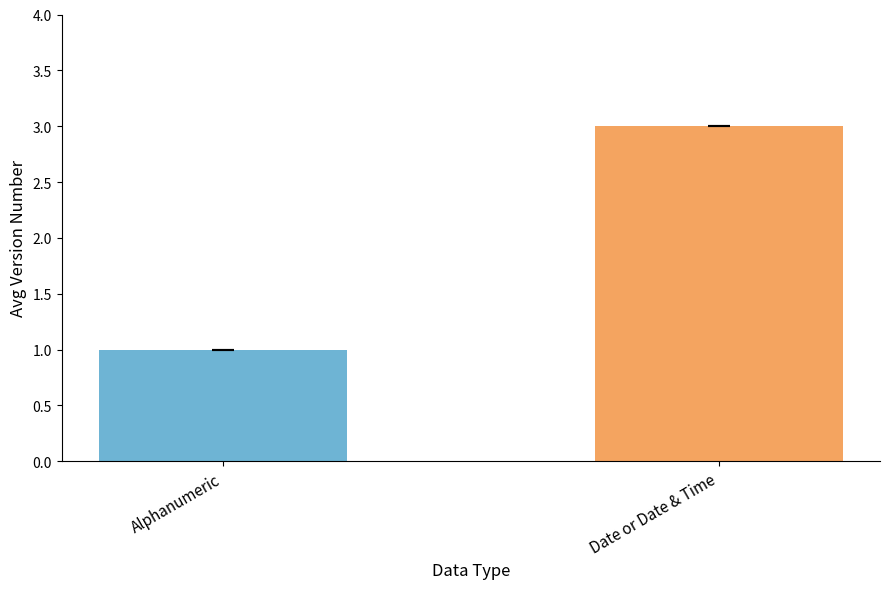

Does the chart contain any negative values?

No